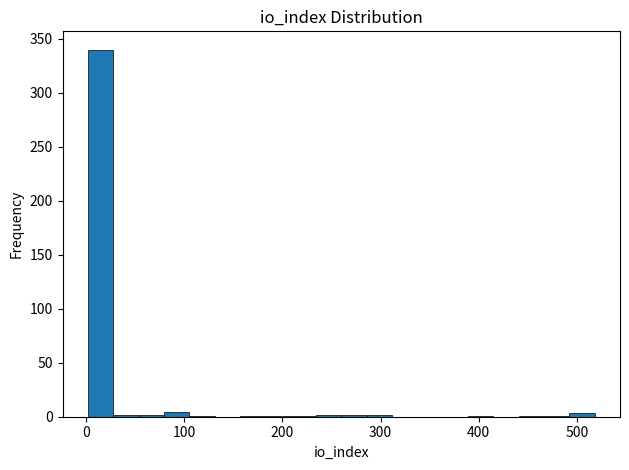

Read against the x-axis, roughly where is the centre of the tallest bar?

10